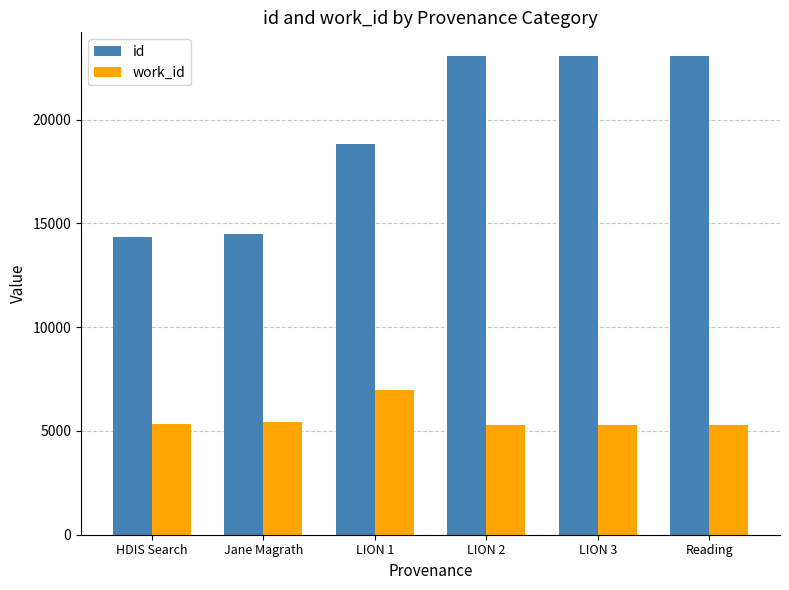

Rank the series by their average value, from lowest to highest.

work_id, id